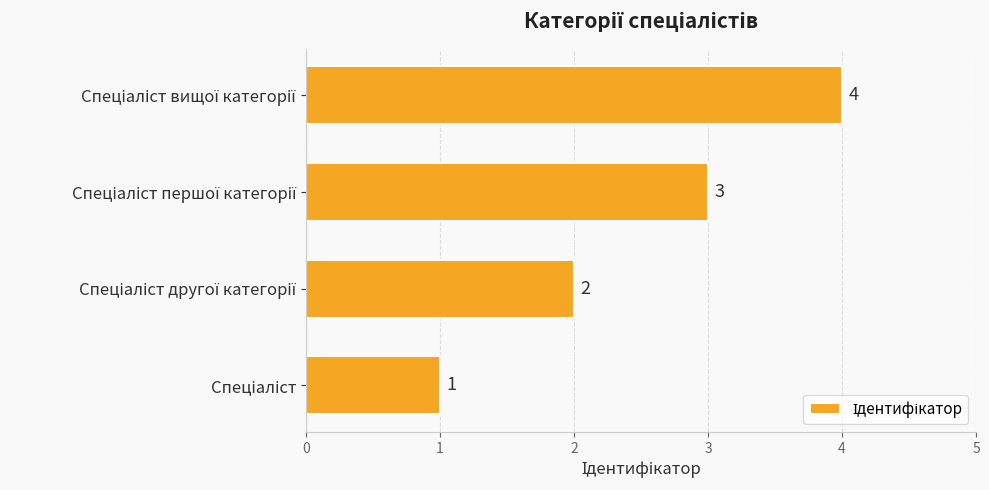

How many bars are there in total?

4